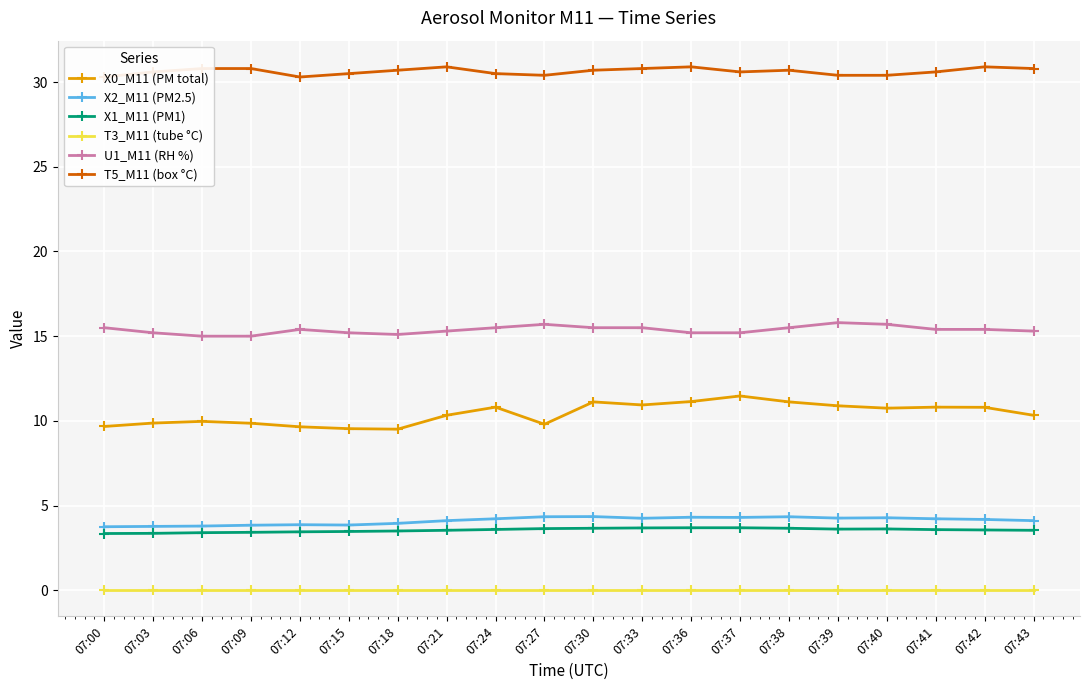

At which category does the chart reach its minimum across all series?

07:00